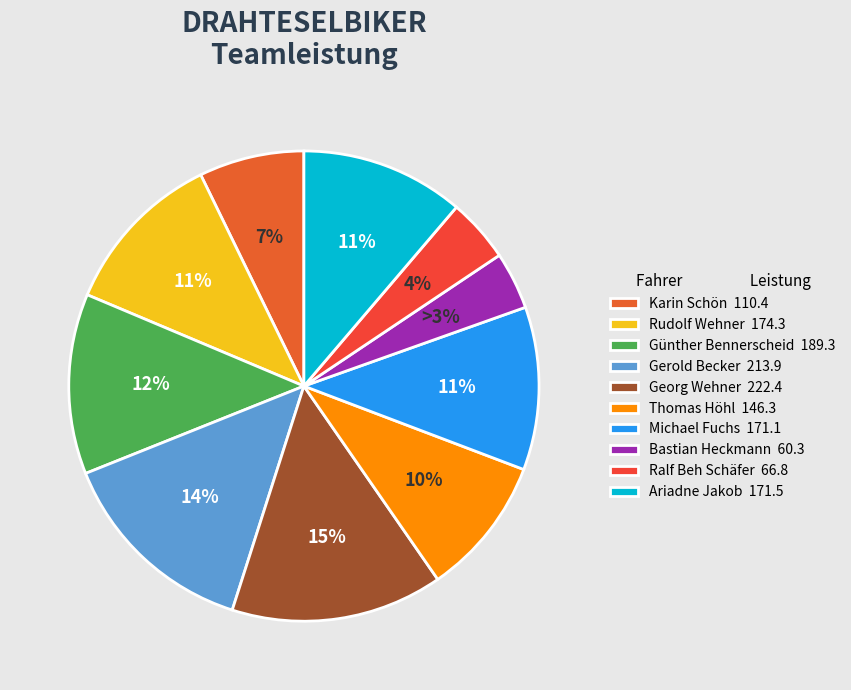

How many segments does this pie chart have?

10